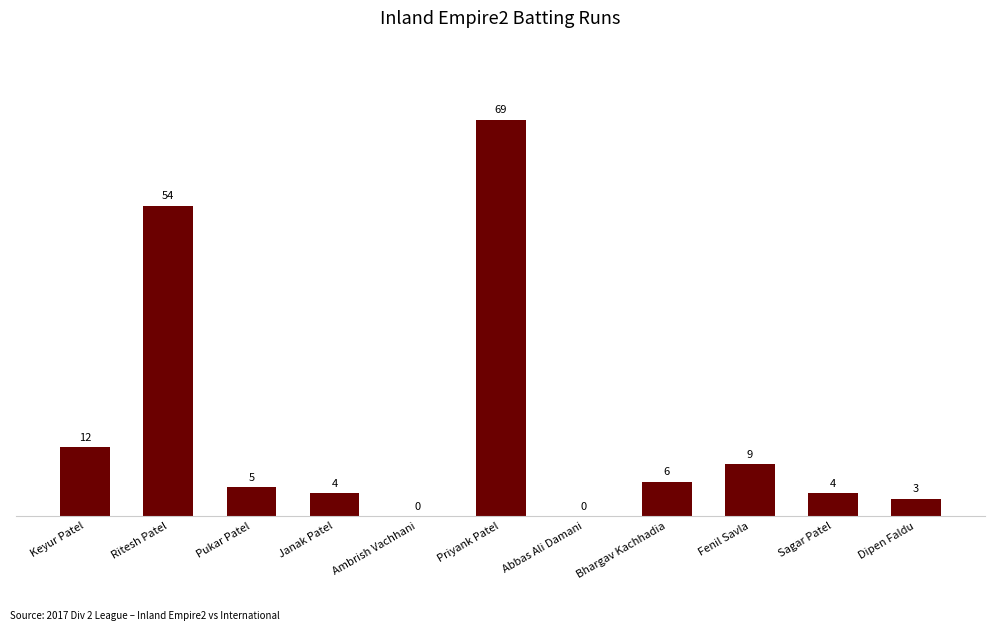

True or false: the data shows 10 at Bhargav Kachhadia.

False